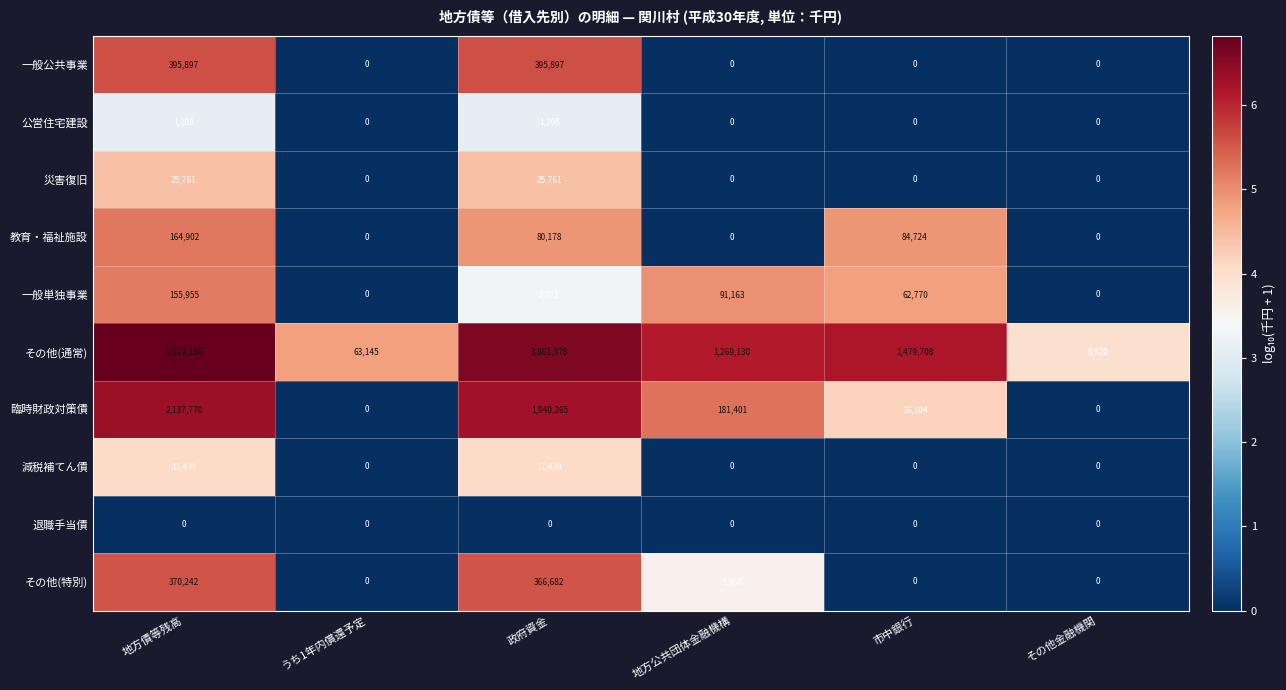

Which label corresponds to the largest value in the chart?

地方債等残高